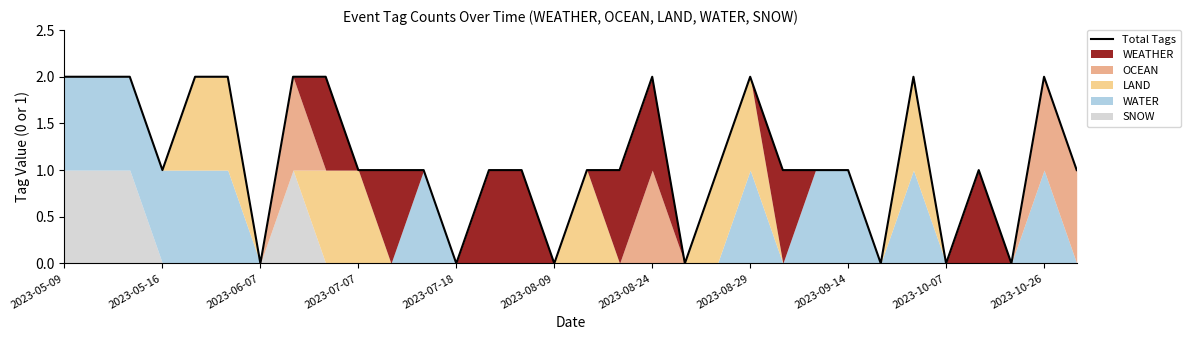

True or false: there are more than 0 points higher than both neighbors.

True